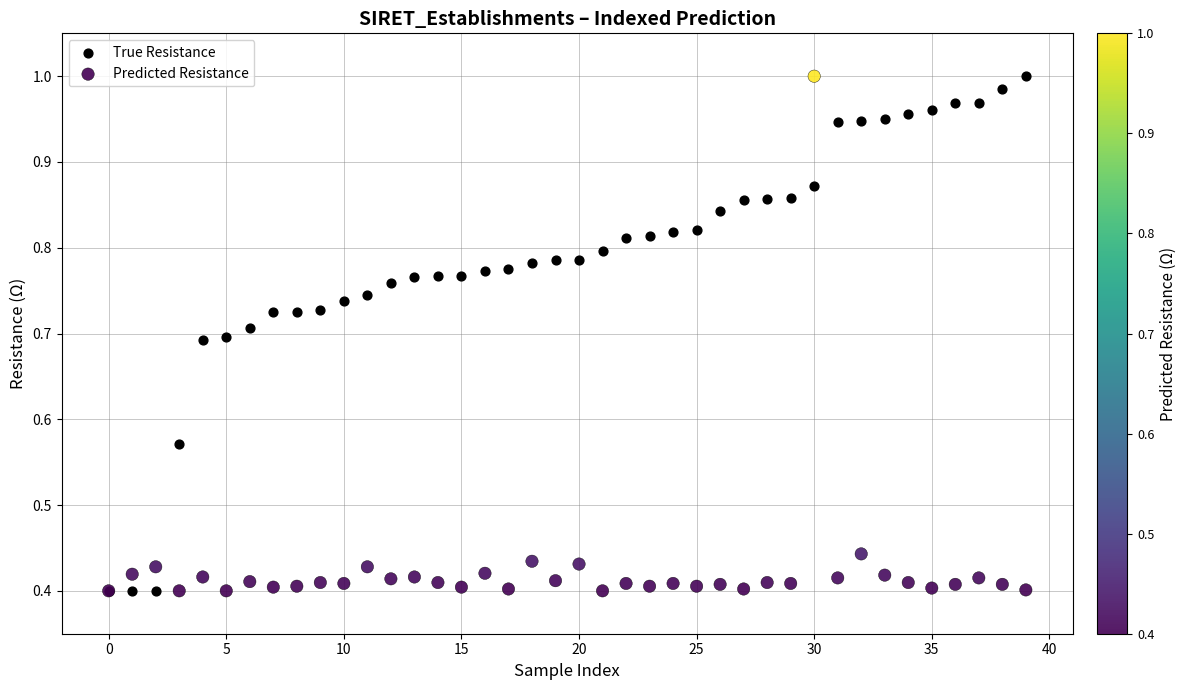

What are all the series names shown in the legend?

True Resistance, Predicted Resistance